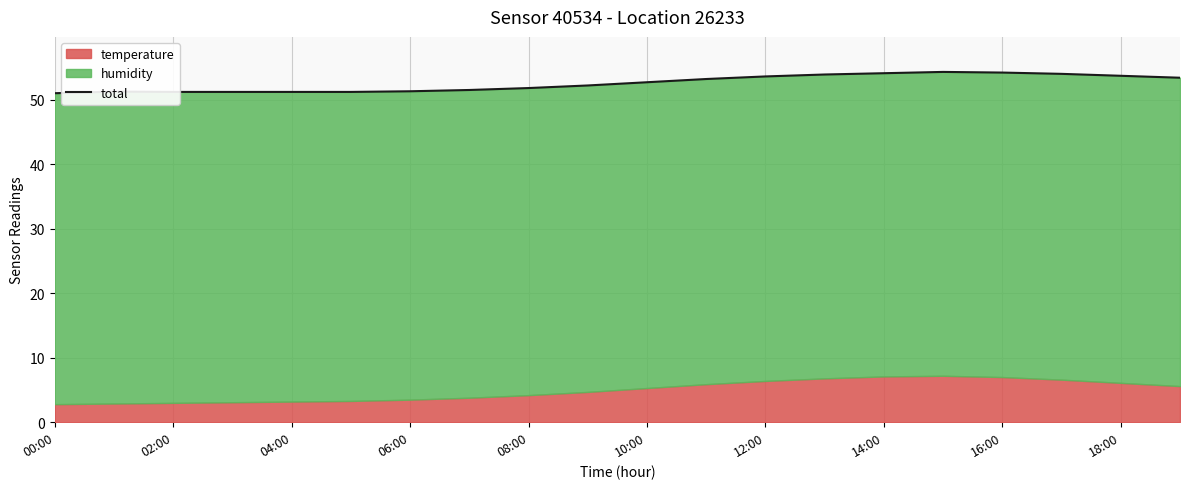

List the labels in order of value, largest first.

15, 16, 14, 17, 13, 18, 12, 19, 11, 10, 18:00, 16:00, 14:00, 12:00, 02:00, 04:00, 06:00, 08:00, 10:00, 00:00